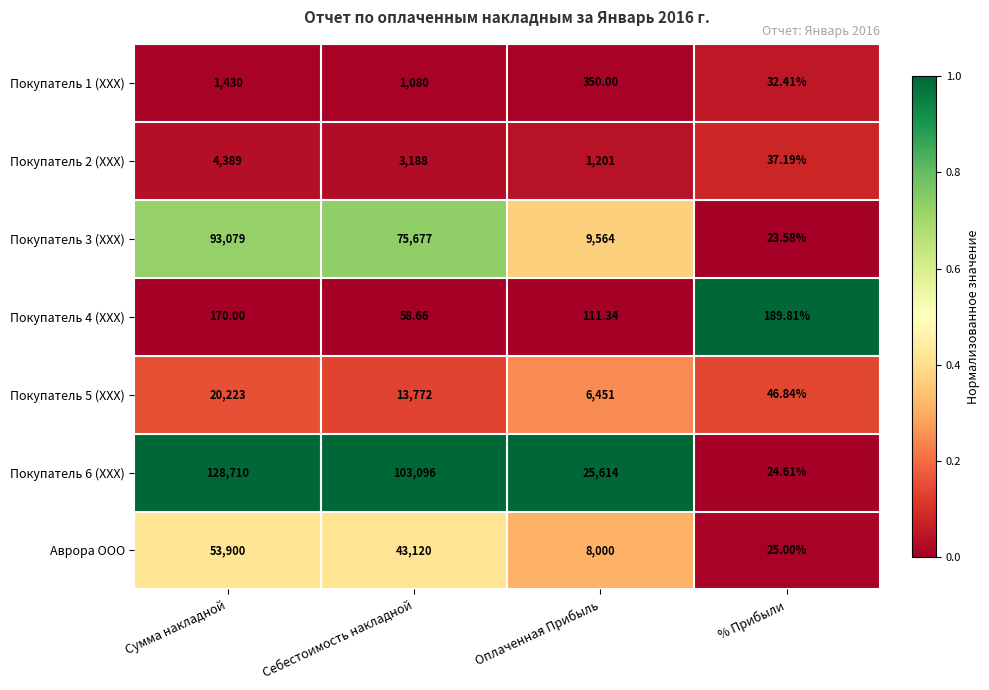

At which label does Покупатель 3 (ХХХ) first exceed 75677?

Сумма накладной